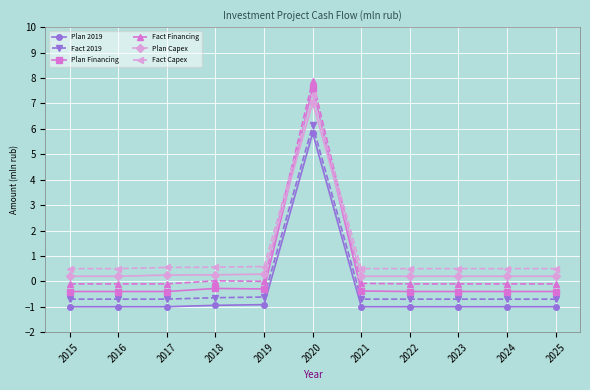

What is the value of the Plan Financing point at the 4th from the left?

-0.3